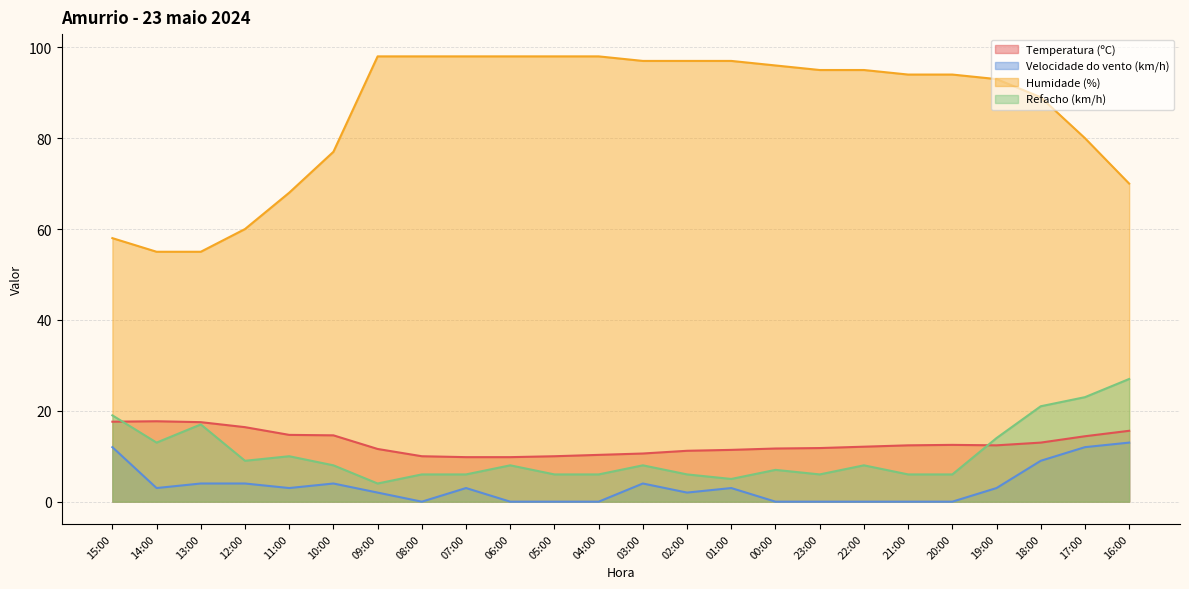

Between 17:00 and 10:00, which is larger?

10:00